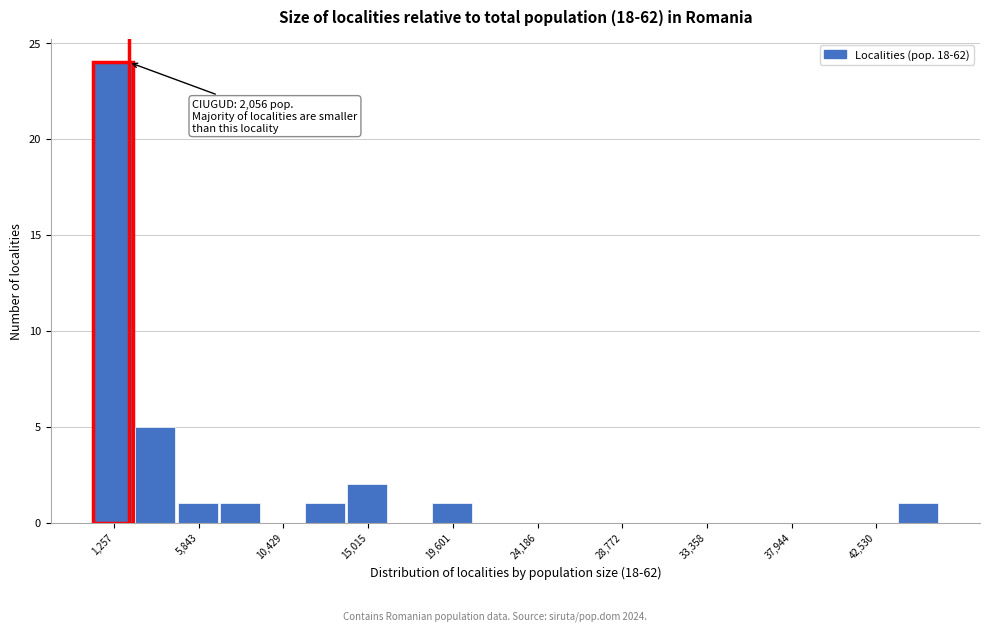

Over which range of the x-axis is the bar tallest?

0 to 2500